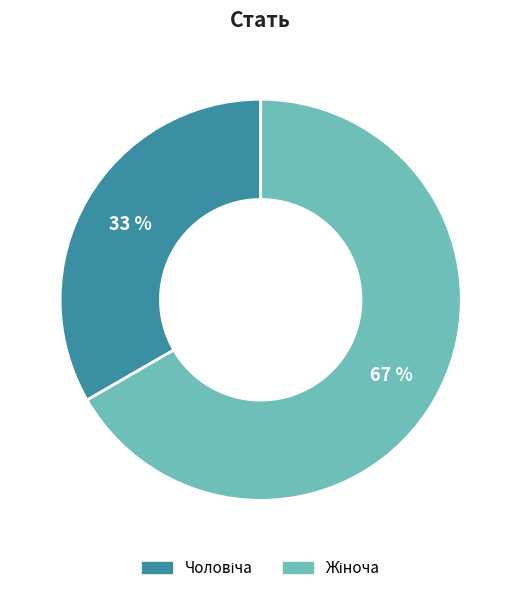

Does any single category account for the majority?

Yes